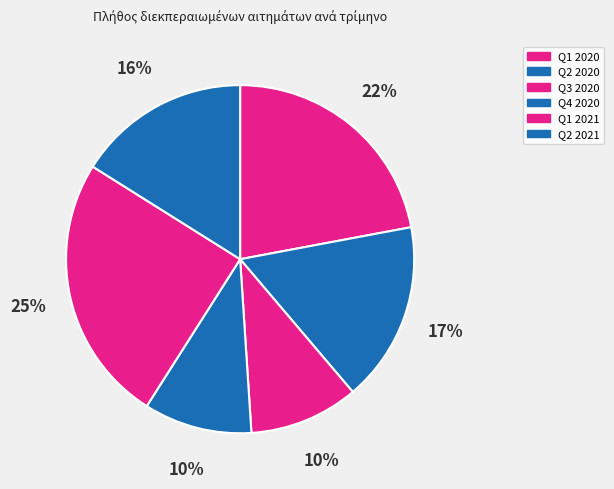

Which slice is the smallest?

Q4 2020